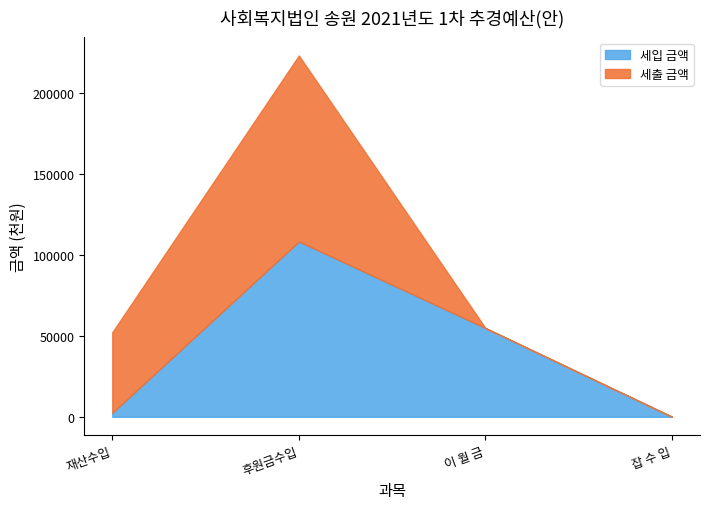

True or false: 세출 금액 and 세입 금액 intersect in this chart.

True